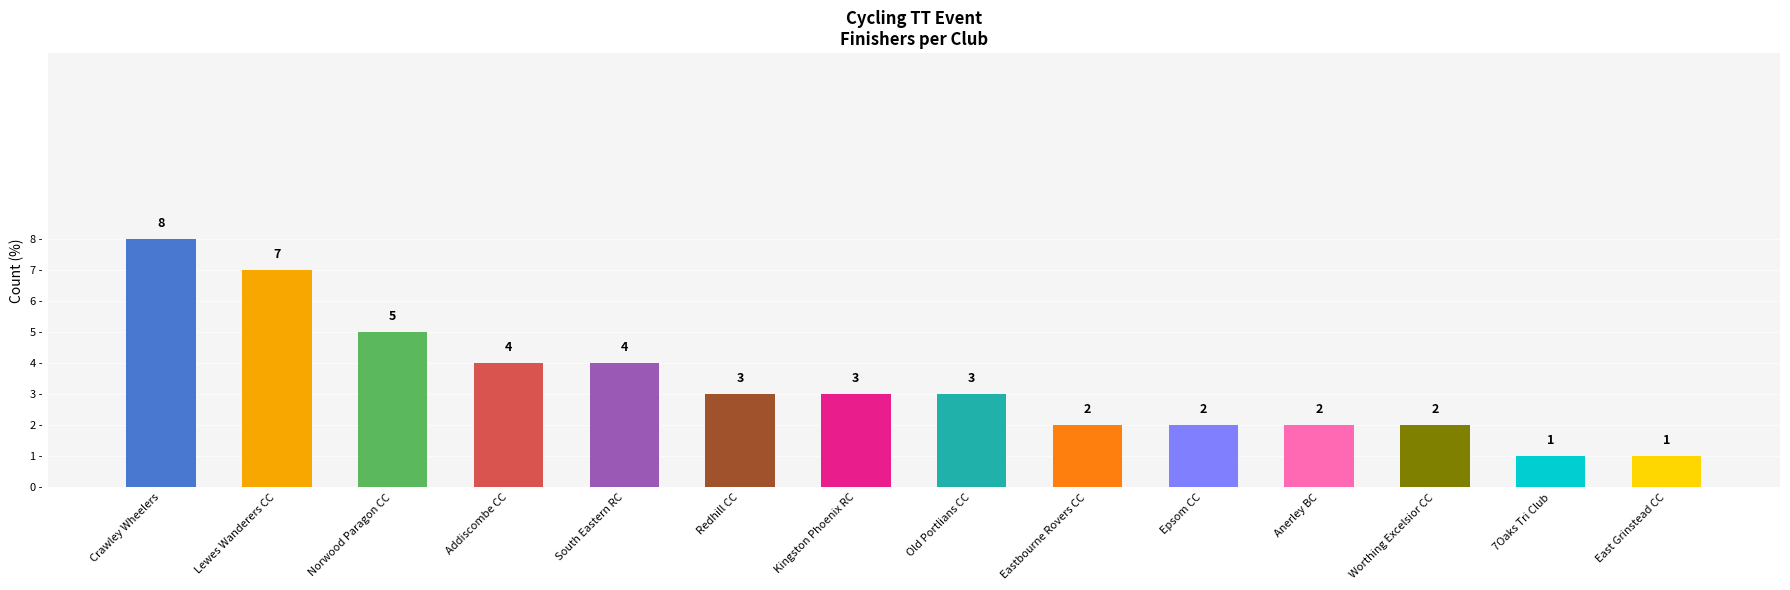

What is the change in value from Crawley Wheelers to Eastbourne Rovers CC?

-6